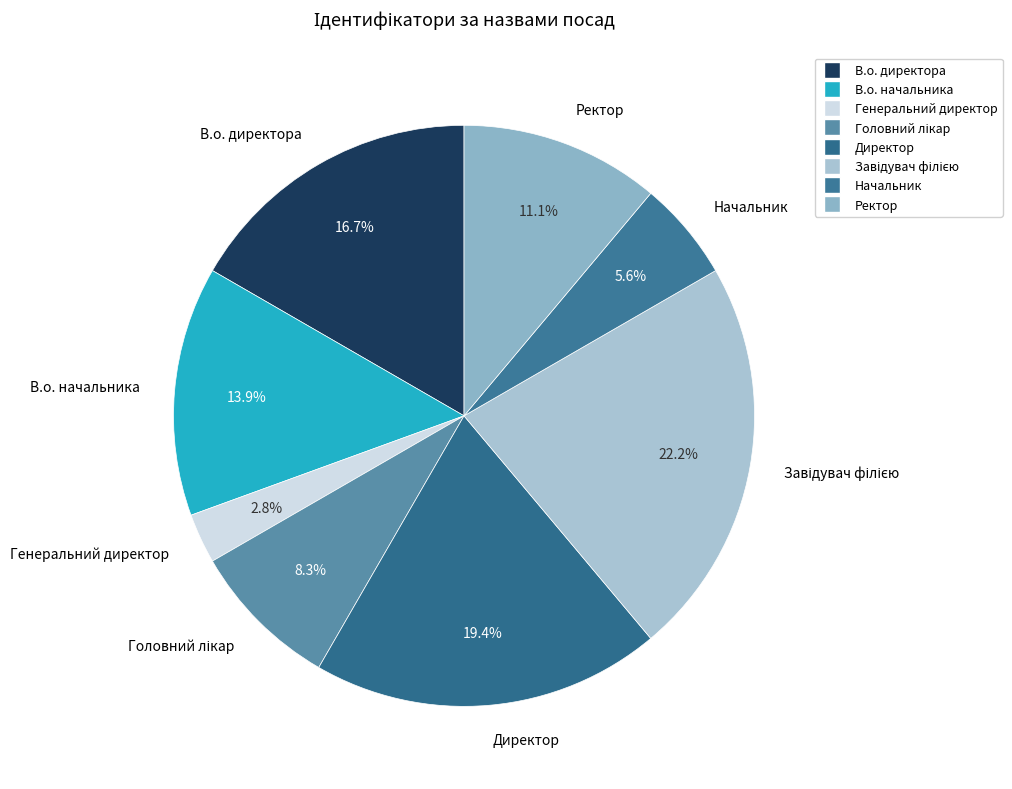

What is the smallest slice in the pie chart?

Генеральний директор